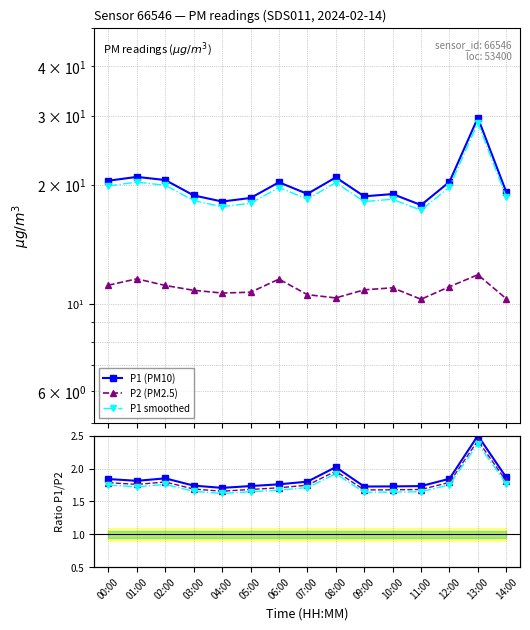

Reading left to right, what are all the values shown in this chart?

P1 (PM10): 20.5	21.0	20.6	18.8	18.2	18.6	20.3	19.0	20.9	18.7	19.0	17.8	20.4	29.6	19.2
P2 (PM2.5): 11.2	11.6	11.1	10.8	10.7	10.7	11.6	10.6	10.3	10.8	11.0	10.3	11.1	11.8	10.3
P1 smoothed: 19.9	20.4	20.0	18.3	17.6	18.0	19.7	18.4	20.3	18.2	18.4	17.3	19.8	28.7	18.6
P1/P2 ratio: 1.8	1.8	1.9	1.7	1.7	1.7	1.8	1.8	2.0	1.7	1.7	1.7	1.8	2.5	1.9
smoothed ratio: 1.8	1.8	1.8	1.7	1.7	1.7	1.7	1.7	2.0	1.7	1.7	1.7	1.8	2.4	1.8
alt ratio: 1.7	1.7	1.8	1.7	1.6	1.6	1.7	1.7	1.9	1.6	1.6	1.6	1.8	2.4	1.8